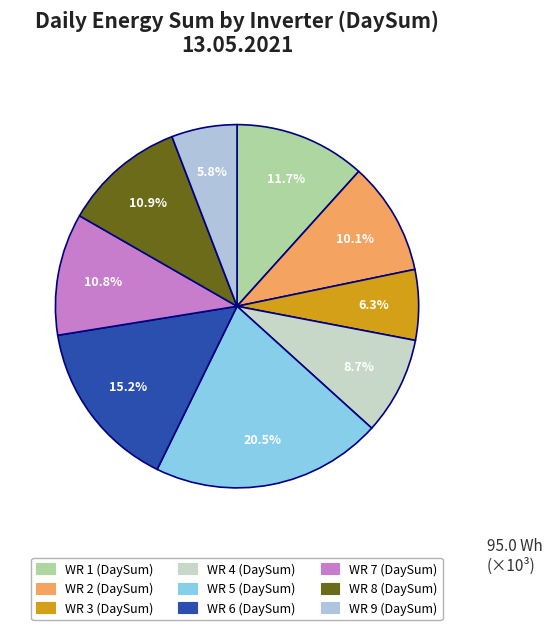

Rank the categories by value from lowest to highest.

WR 9 (DaySum), WR 3 (DaySum), WR 4 (DaySum), WR 2 (DaySum), WR 7 (DaySum), WR 8 (DaySum), WR 1 (DaySum), WR 6 (DaySum), WR 5 (DaySum)